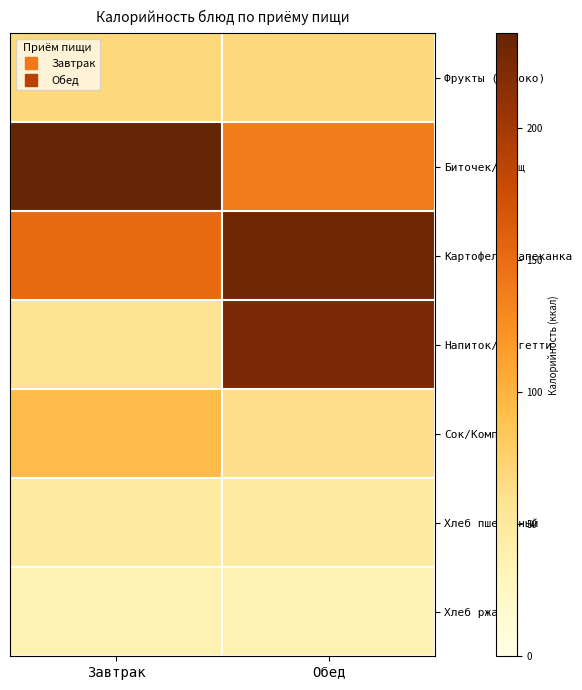

Reading left to right, extract all data points from this chart.

Фрукты (яблоко): Завтрак=69.0	Обед=69.0
Биточек/Борщ: Завтрак=235.8	Обед=138.0
Картофель/Запеканка: Завтрак=151.3	Обед=230.9
Напиток/Спагетти: Завтрак=58.4	Обед=223.7
Сок/Компот: Завтрак=94.4	Обед=63.2
Хлеб пшеничный: Завтрак=48.0	Обед=48.0
Хлеб ржаной: Завтрак=36.3	Обед=36.3